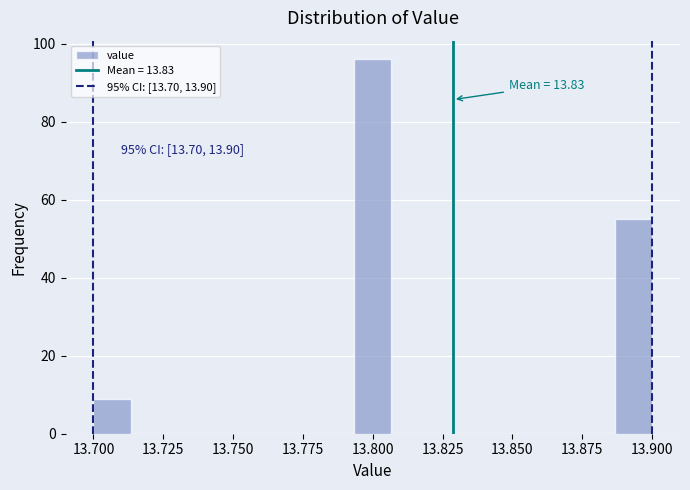

Around what value on the x-axis is the tallest bar? Give the approximate position of its centre, as read against the axis.

13.800